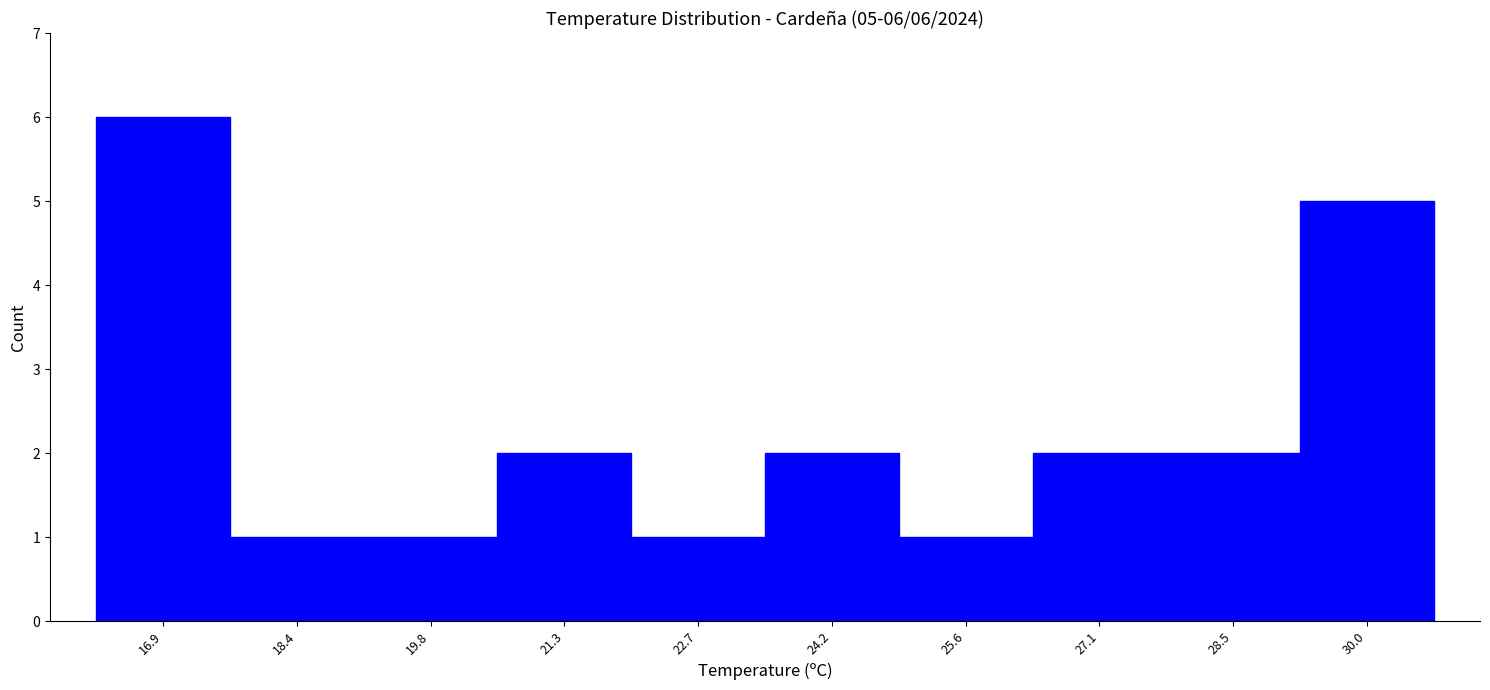

Which range on the x-axis has the tallest bar?

16.20 to 17.65